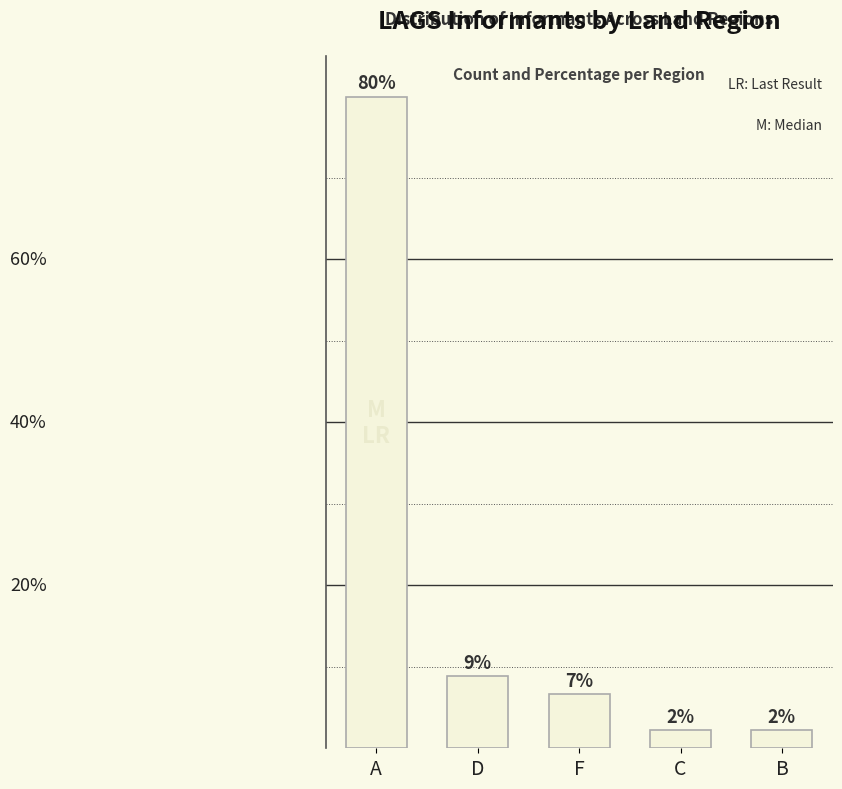

What position from the right is A?

5